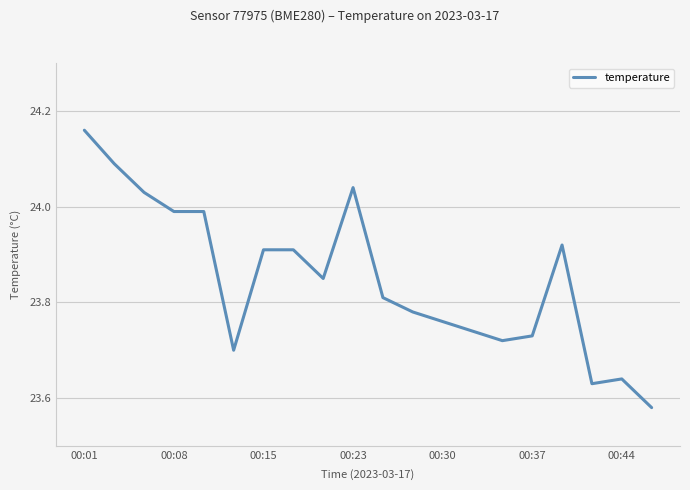

Is this an area chart (filled region under the line)?

No